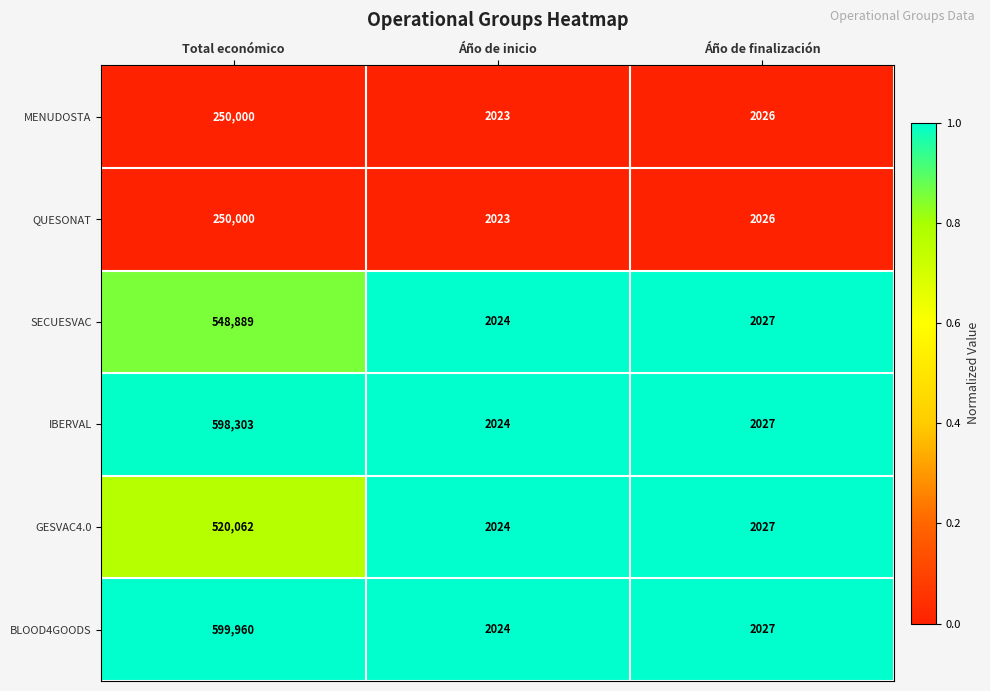

Reading left to right, list all the values displayed in this chart.

MENUDOSTA: 250000	2023	2026
QUESONAT: 250000	2023	2026
SECUESVAC: 548889	2024	2027
IBERVAL: 598303	2024	2027
GESVAC4.0: 520062	2024	2027
BLOOD4GOODS: 599960	2024	2027